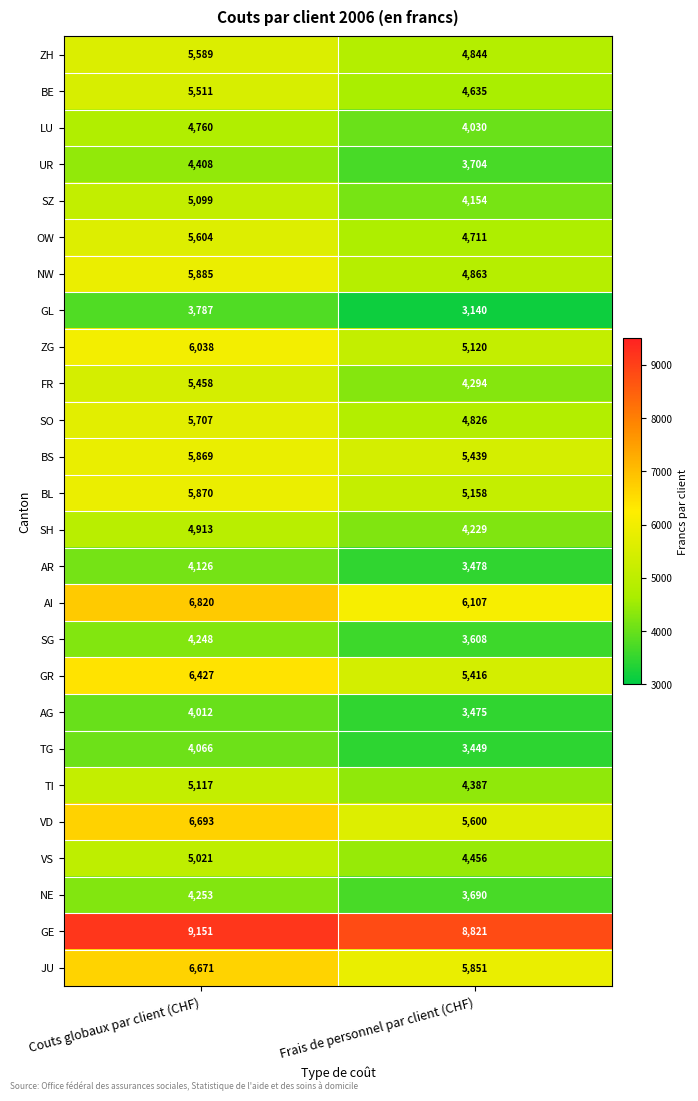

What is the total value across all series at Couts globaux par client (CHF)?

141103